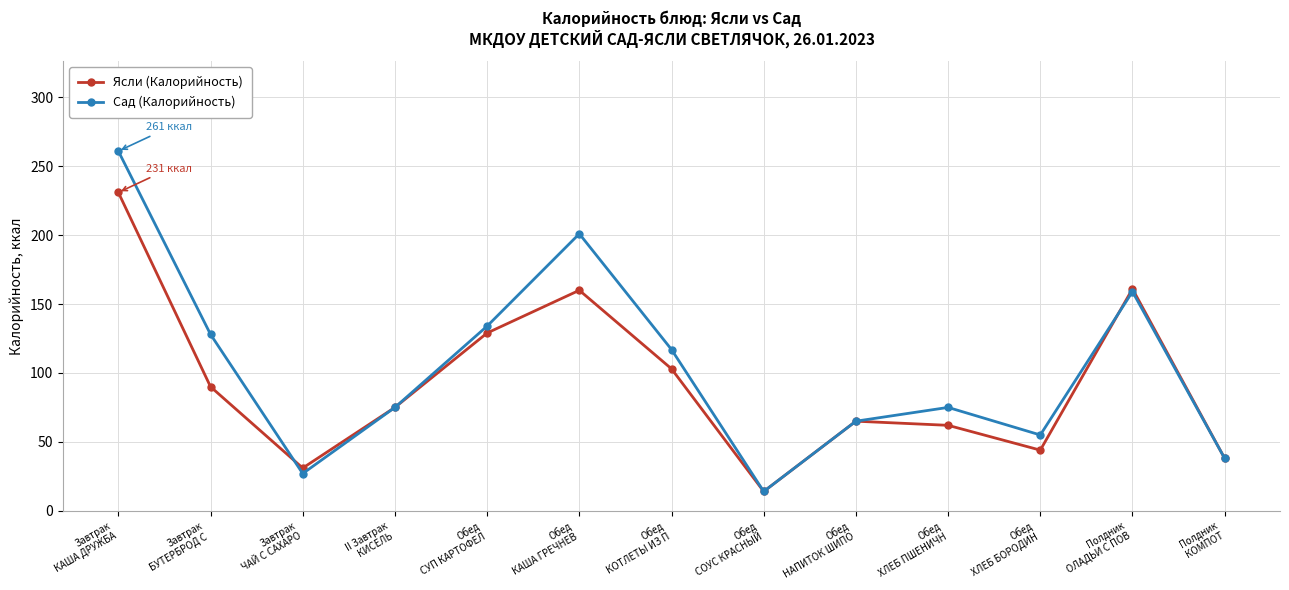

What is the approximate value of Ясли (Калорийность) at Обед
ХЛЕБ БОРОДИН, to the nearest 10?

40